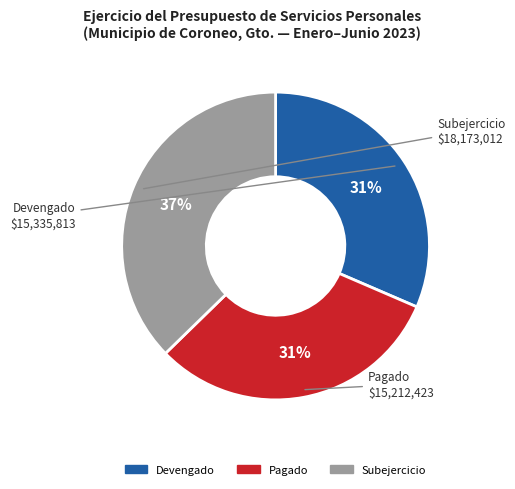

Does any single category account for the majority?

No